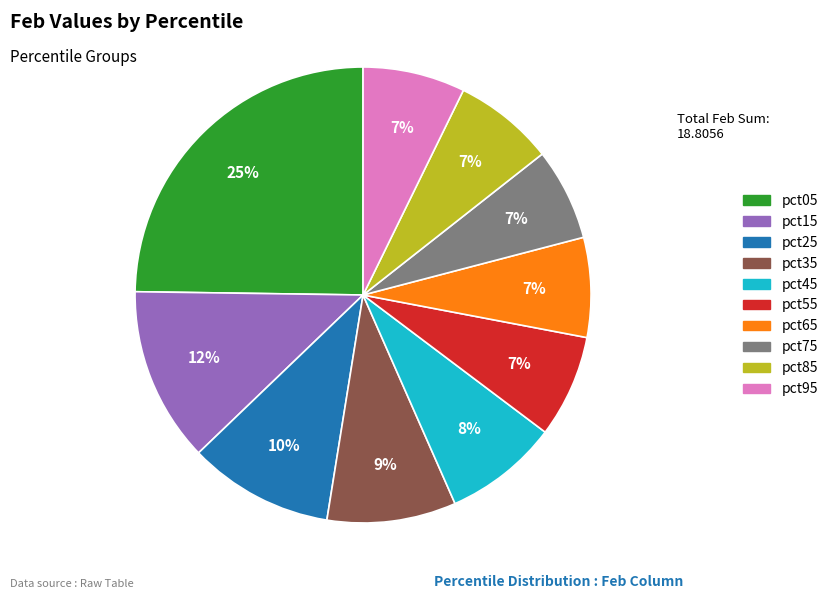

What percentage is the pct35 slice, to the nearest percent?

9%